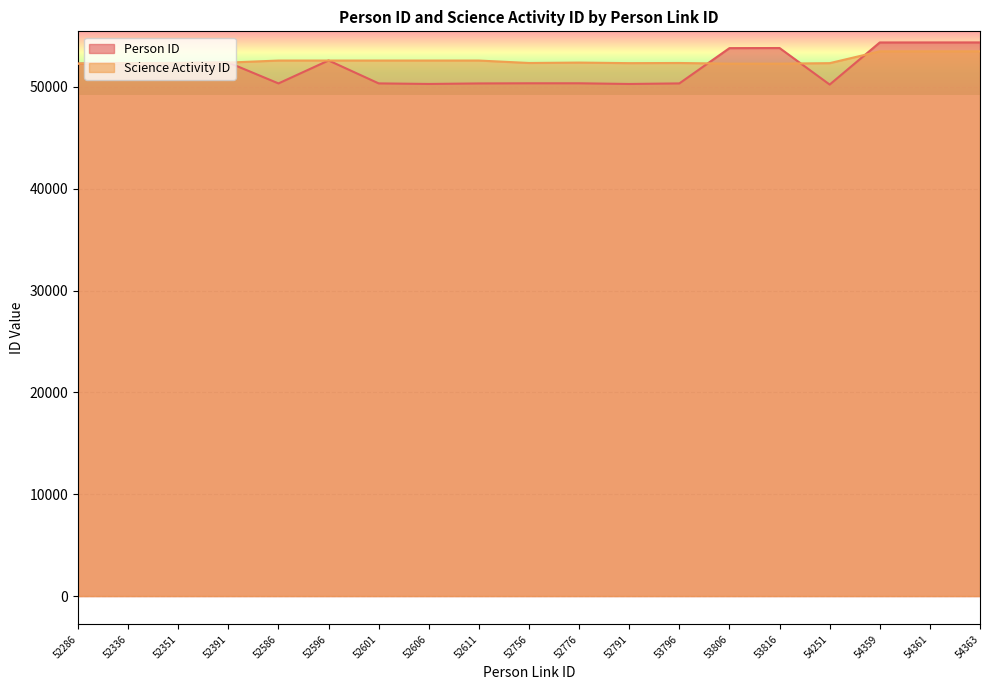

Which has a higher value, 52336 or 52611?

52336